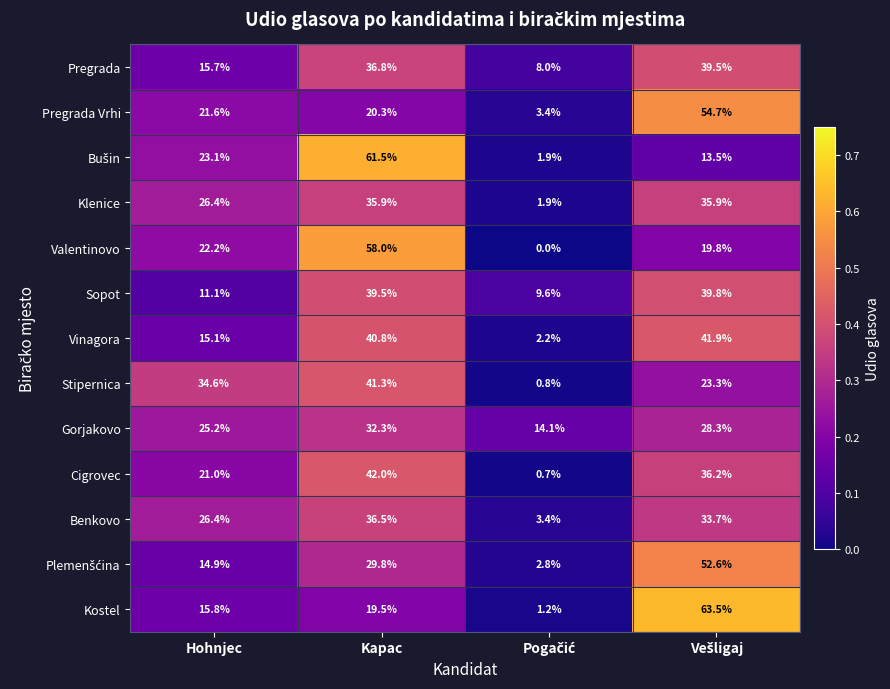

What is the maximum value for Kostel?

63.5